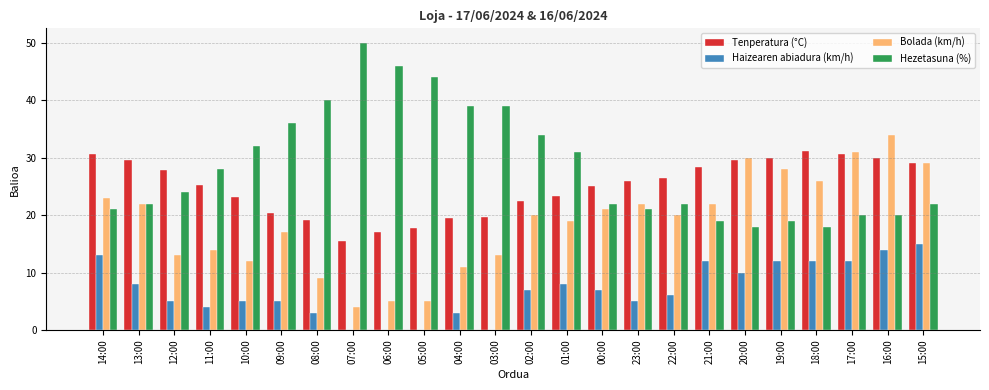

What are all the series names shown in the legend?

Tenperatura (°C), Haizearen abiadura (km/h), Bolada (km/h), Hezetasuna (%)